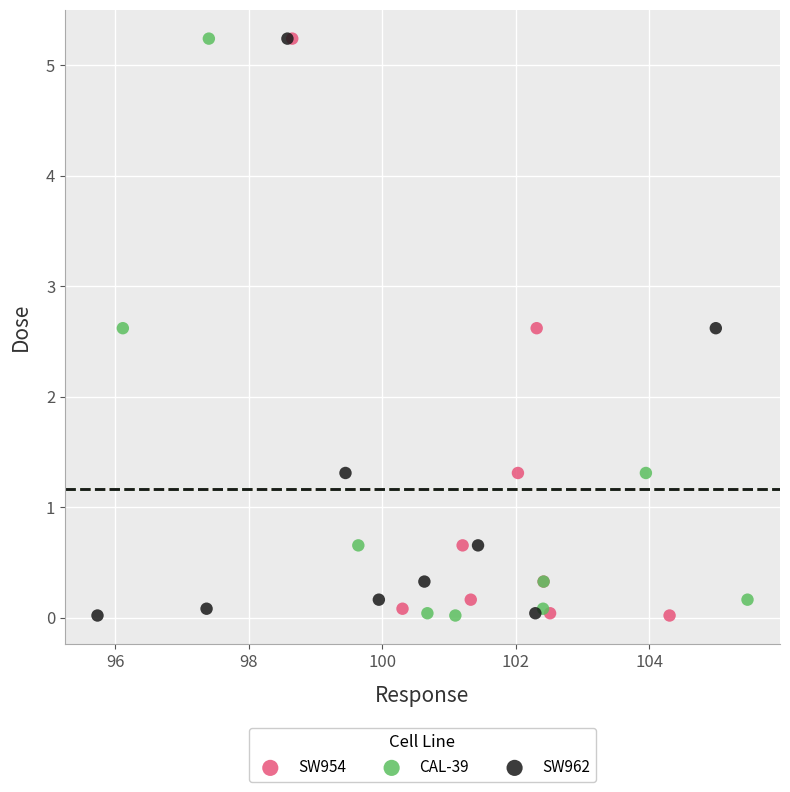

What are all the series names shown in the legend?

SW954, CAL-39, SW962